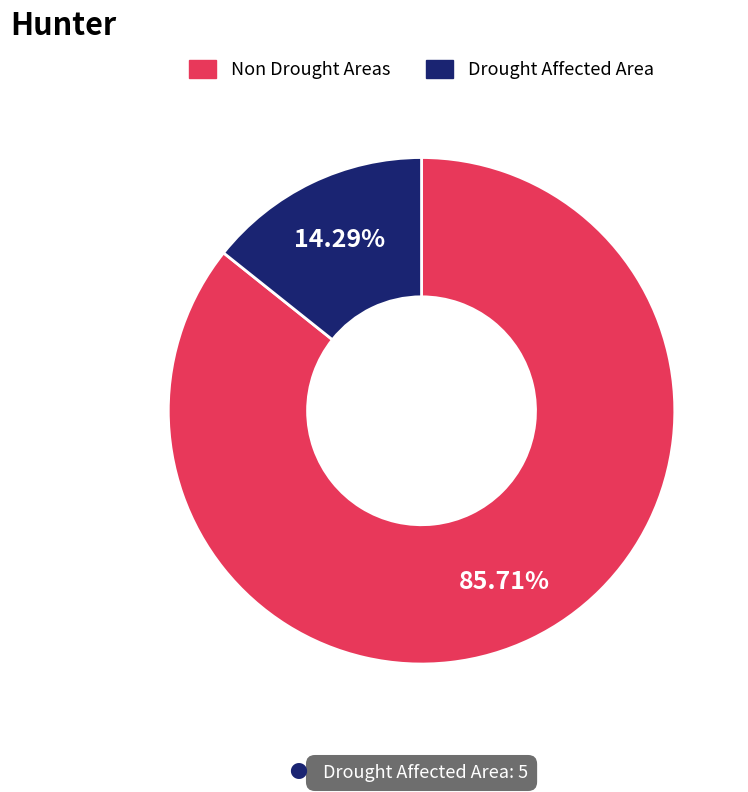

Does any single category account for the majority?

Yes